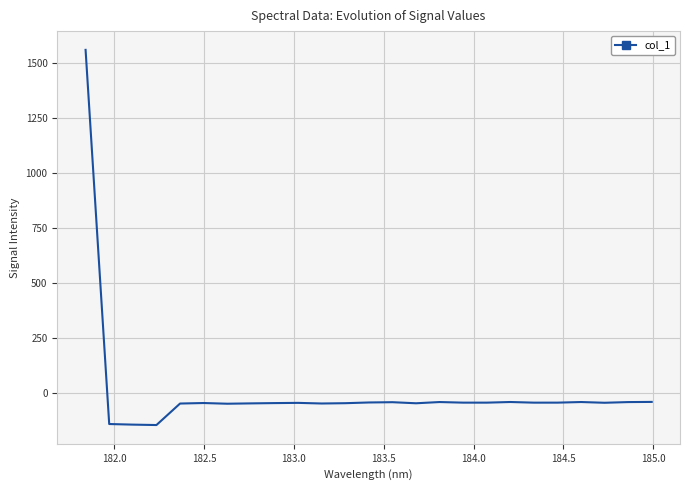

What is the maximum value shown in the chart?

1561.4